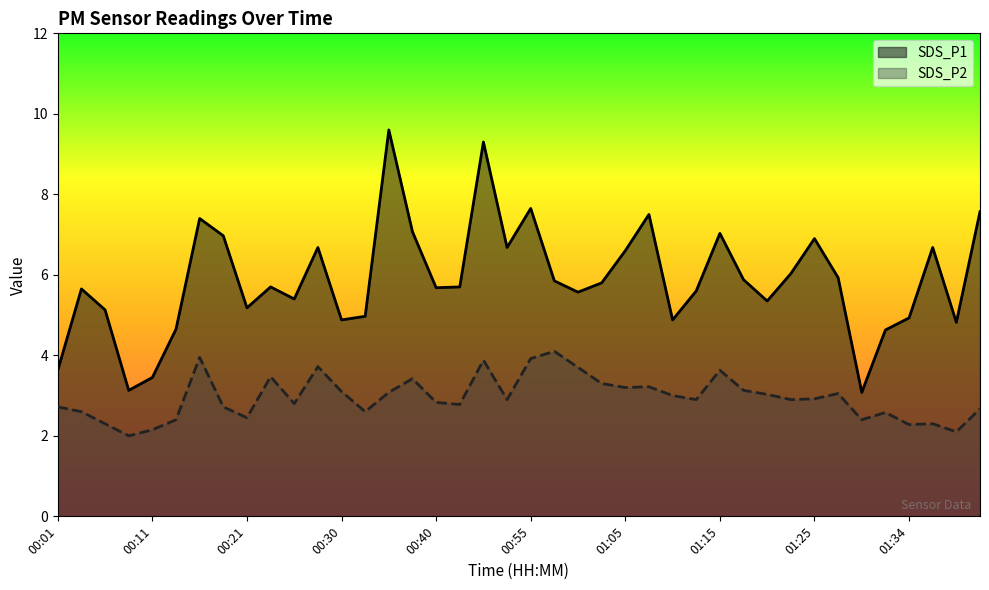

How many data points in SDS_P1 are less than 5?

11